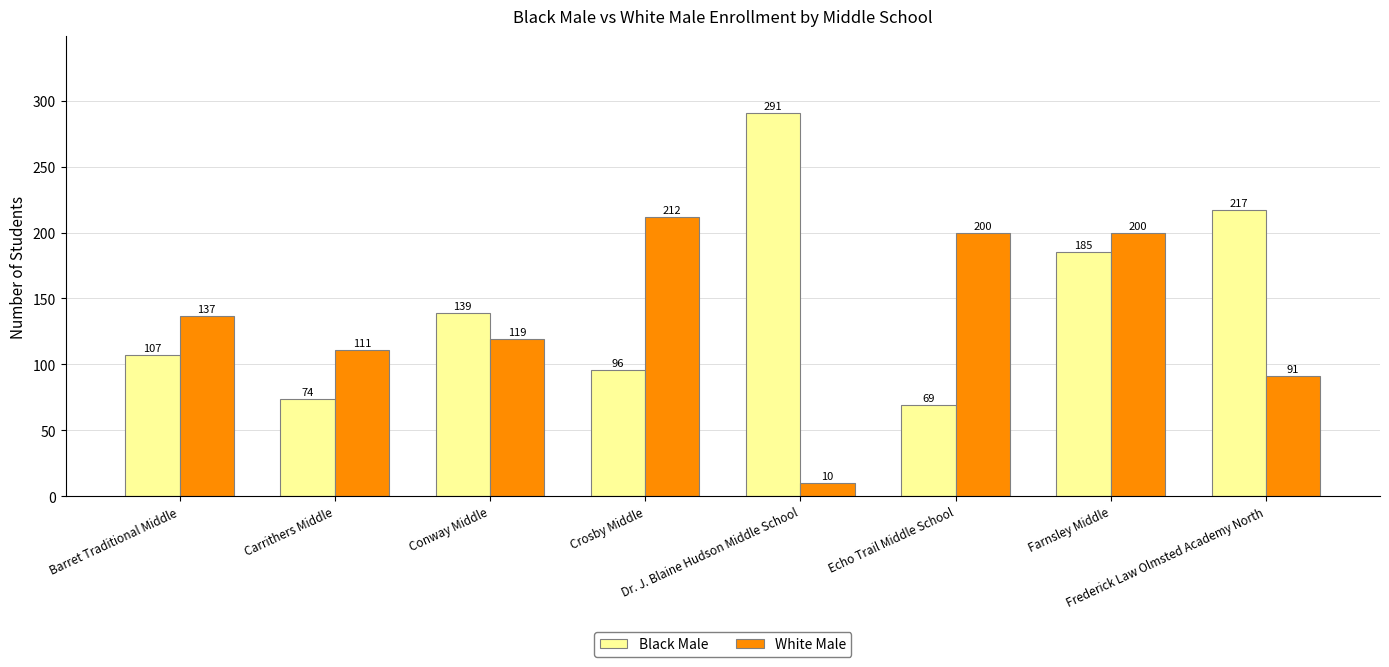

Is it true that White Male equals 91 at Frederick Law Olmsted Academy North?

True